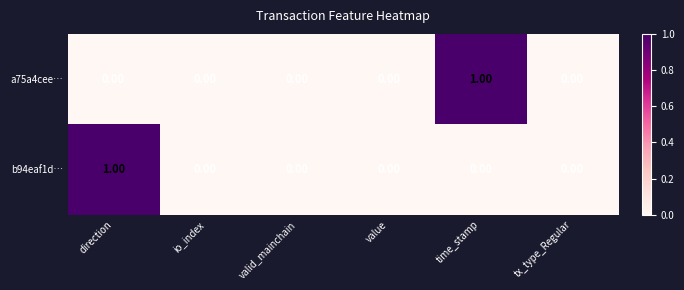

Between io_index and time_stamp, which series saw the biggest shift?

a75a4cee…